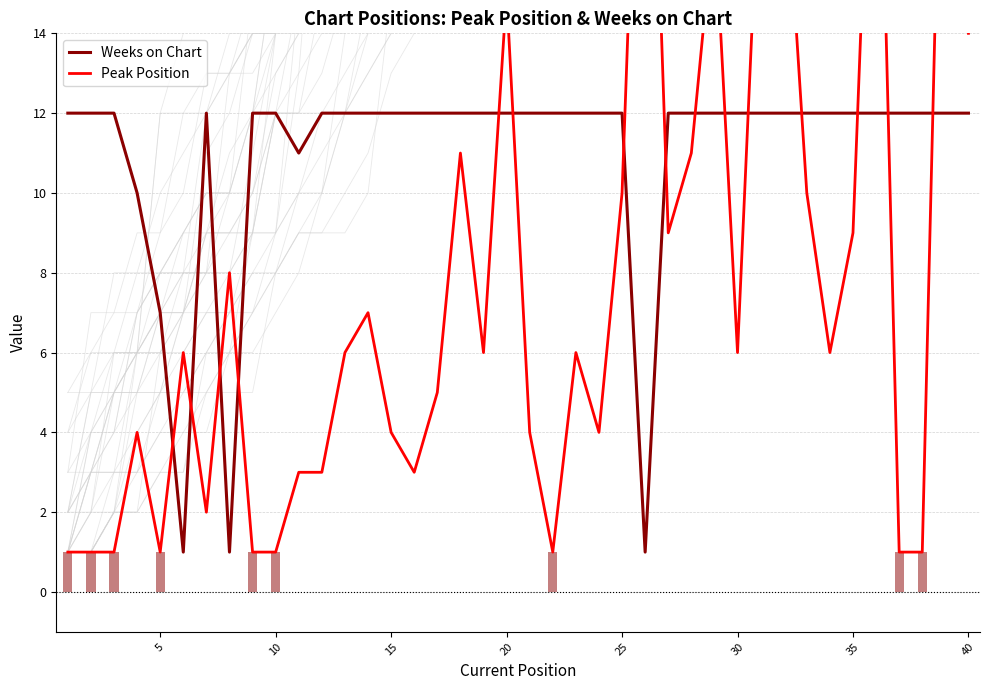

Is it true that Weeks on Chart equals 21 at 35?

False